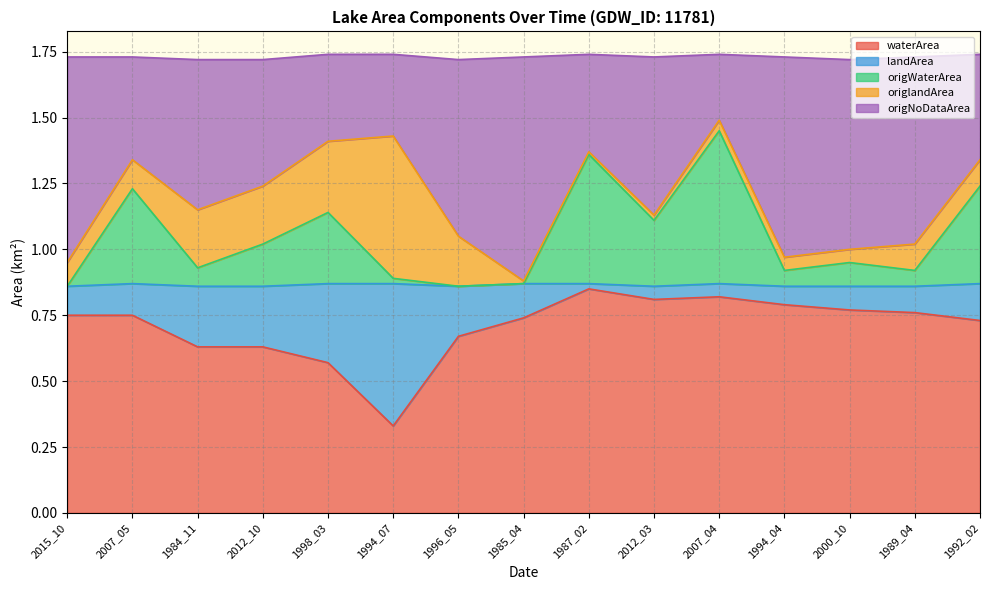

True or false: origWaterArea has more than 2 points higher than both neighbors.

True